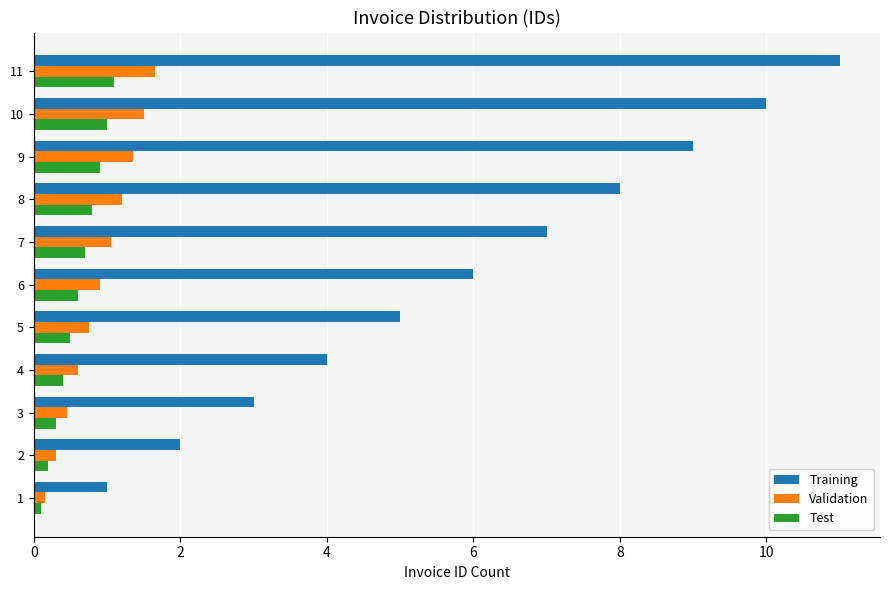

What is the difference between the maximum and minimum values in the Validation series?

1.5